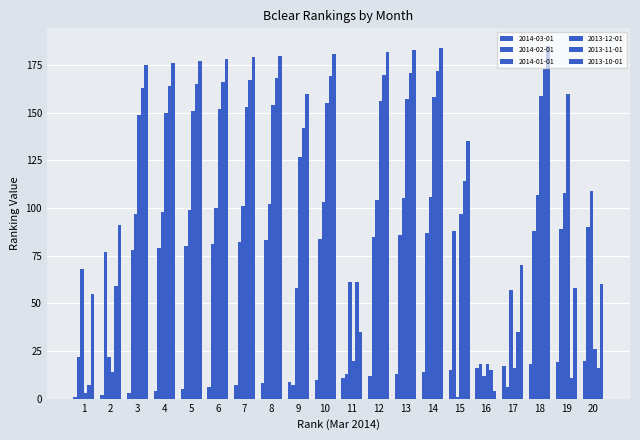

True or false: 2014-02-01 has a value of 22 at 1.

True